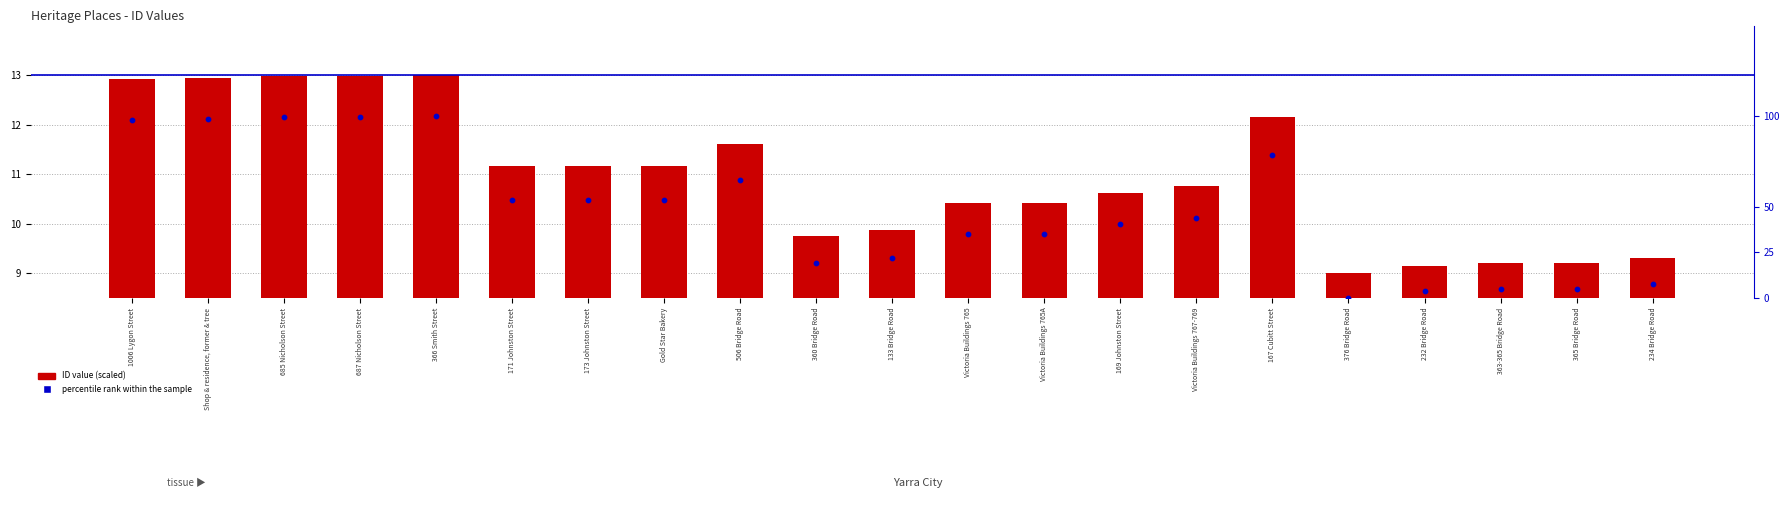

At which category is the sum across all series the highest?

366 Smith Street